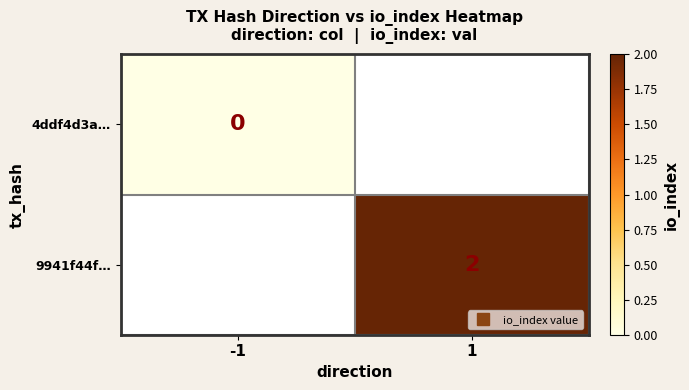

Is it true that 4ddf4d3a… equals 0.0 at -1?

True